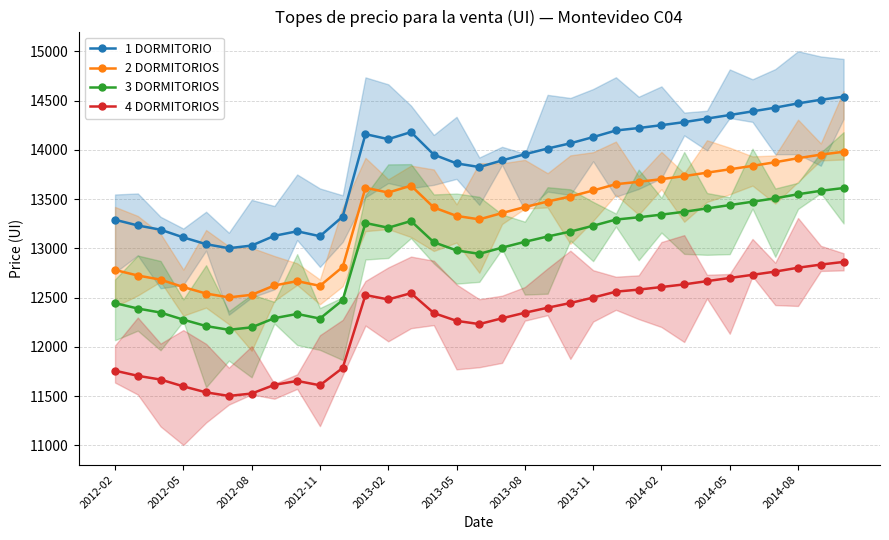

True or false: 2 DORMITORIOS and 4 DORMITORIOS intersect in this chart.

False